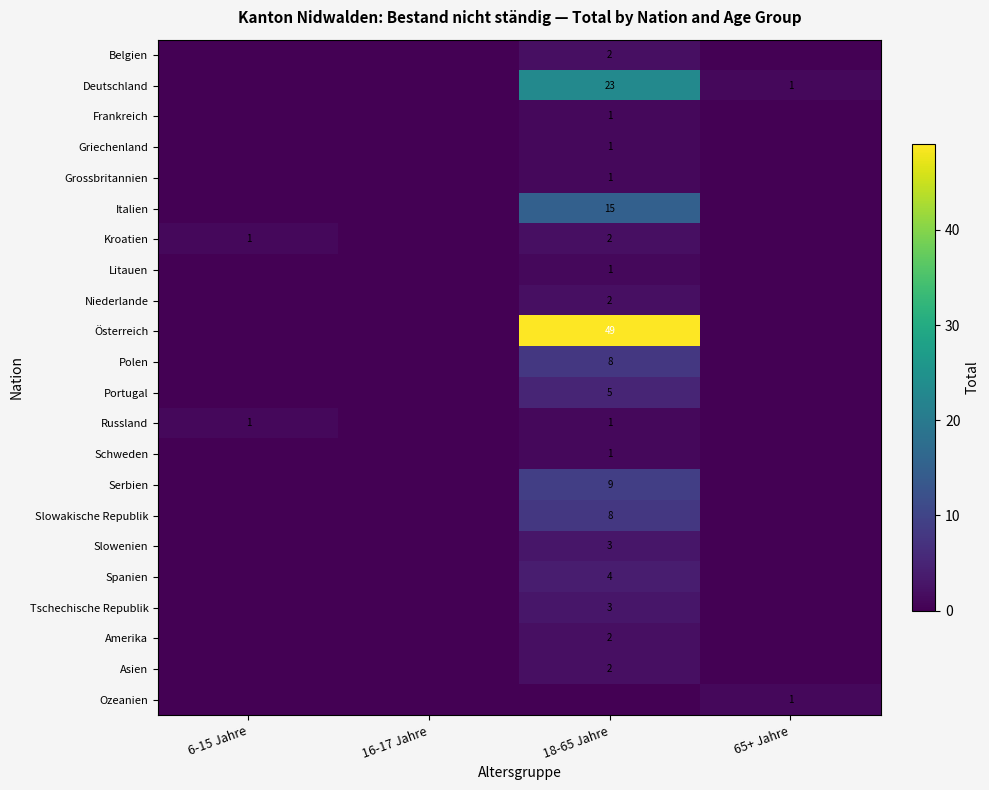

Is it true that Tschechische Republik equals 2 at 18-65 Jahre?

False